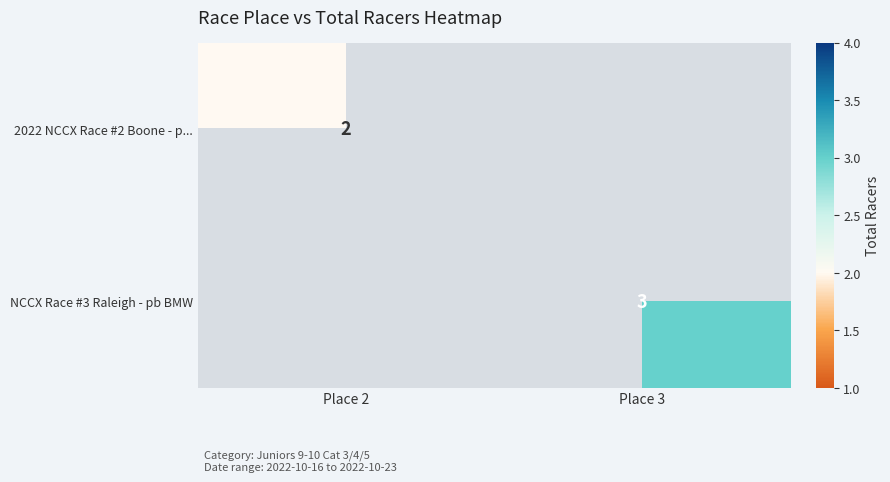

The value of 2022 NCCX Race #2 Boone - p... at Place 2 is 4. True or false?

False